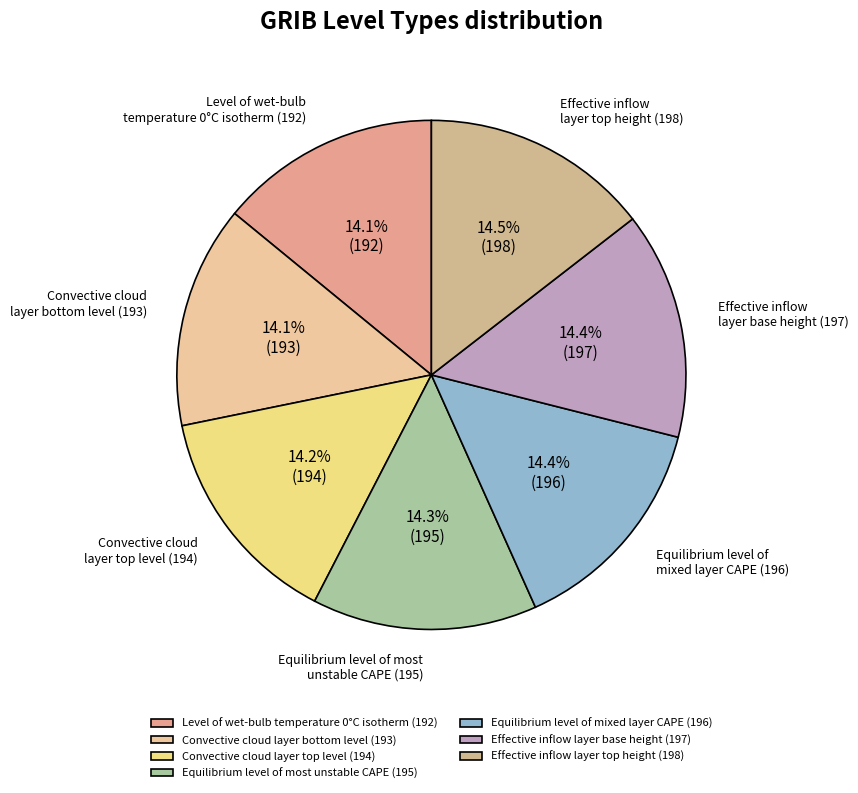

How many slices are in this pie chart?

7